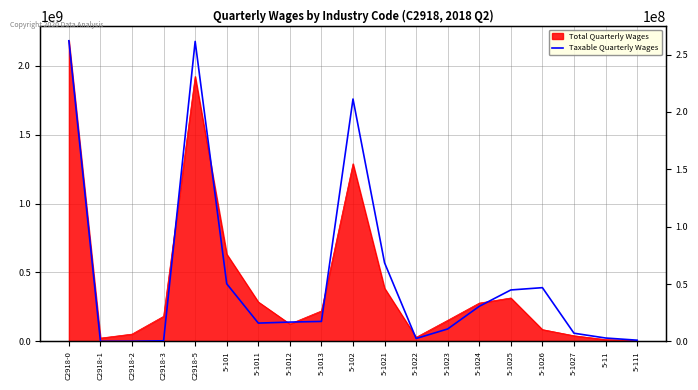

How many values are below 16834166?

9